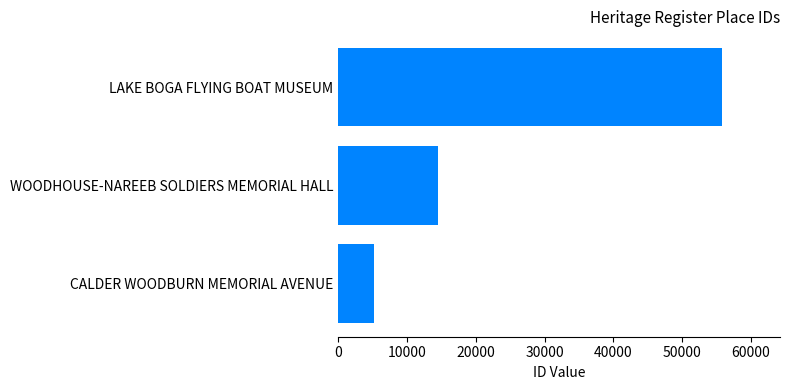

The value at WOODHOUSE-NAREEB SOLDIERS MEMORIAL HALL is 14442. True or false?

True